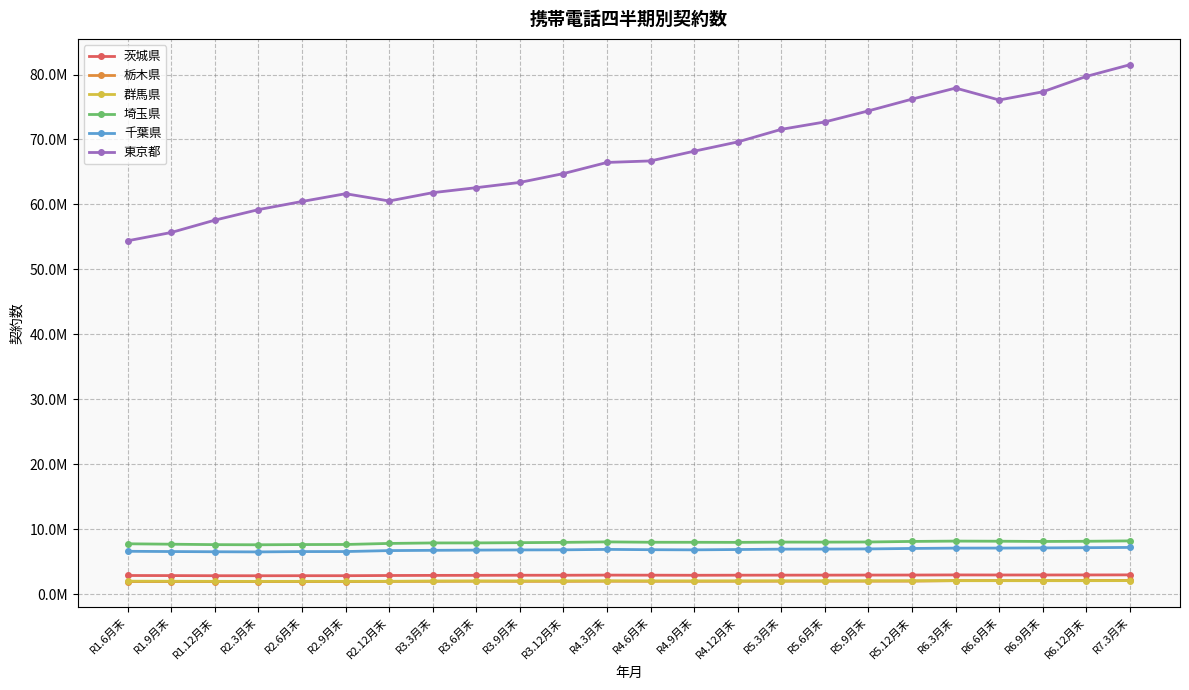

What is the label of the 16th point from the right?

R3.6月末